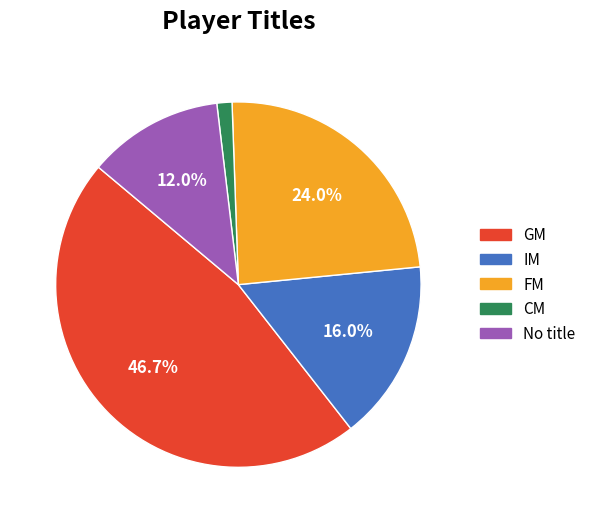

Does any single category account for the majority?

No